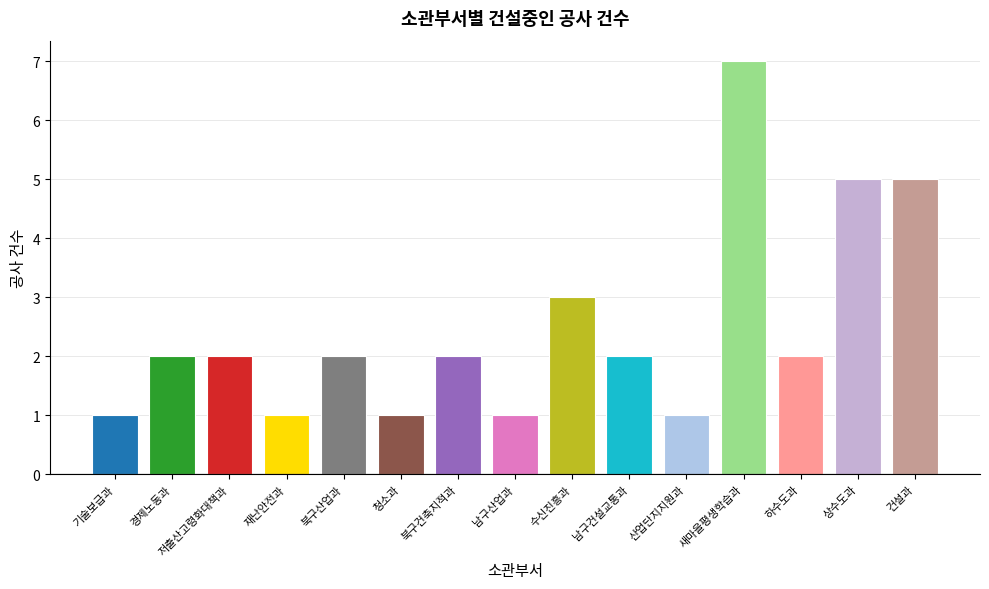

Is it true that the value at 새마을평생학습과 is 4?

False